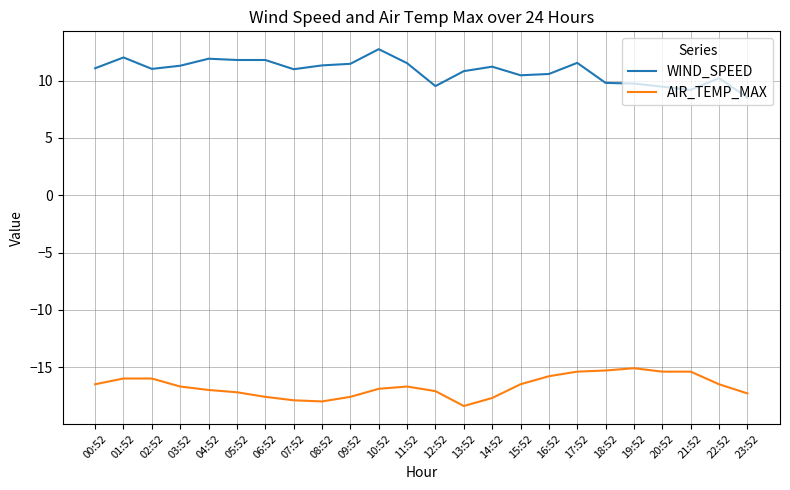

Is the value of AIR_TEMP_MAX at 07:52 greater than the value of WIND_SPEED at 14:52?

No